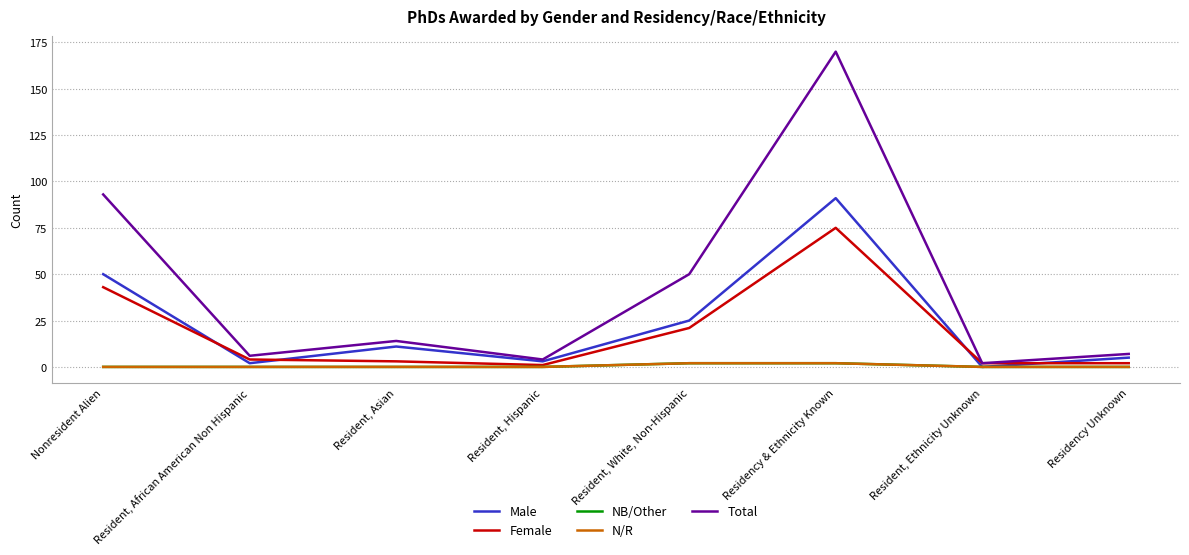

At how many categories does at least one series exceed 0?

8